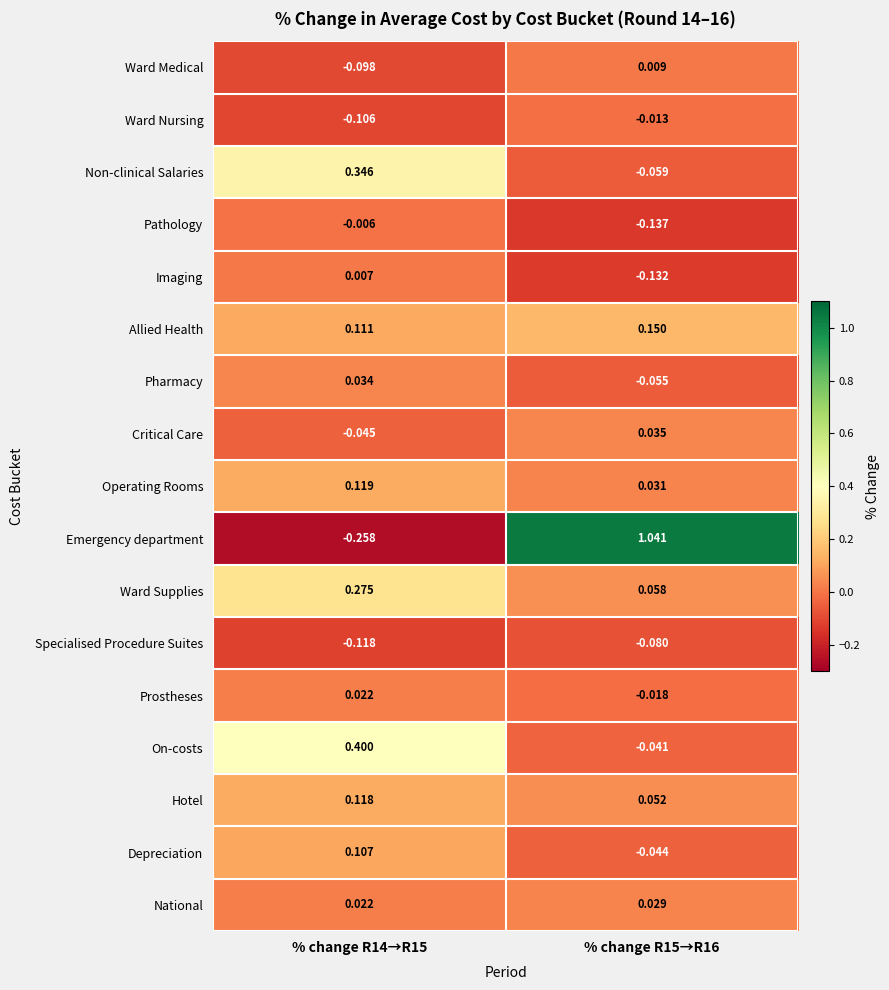

Which series has the largest total across all categories?

Emergency department